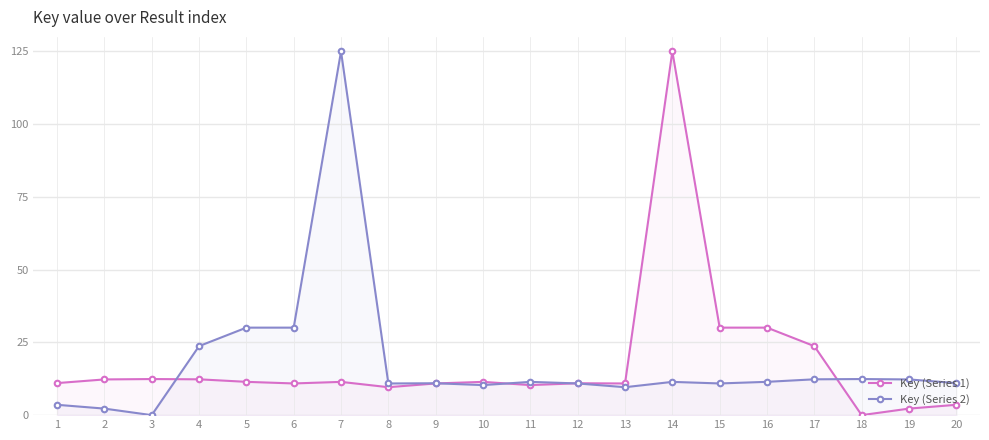

At how many categories does at least one series exceed 29?

6